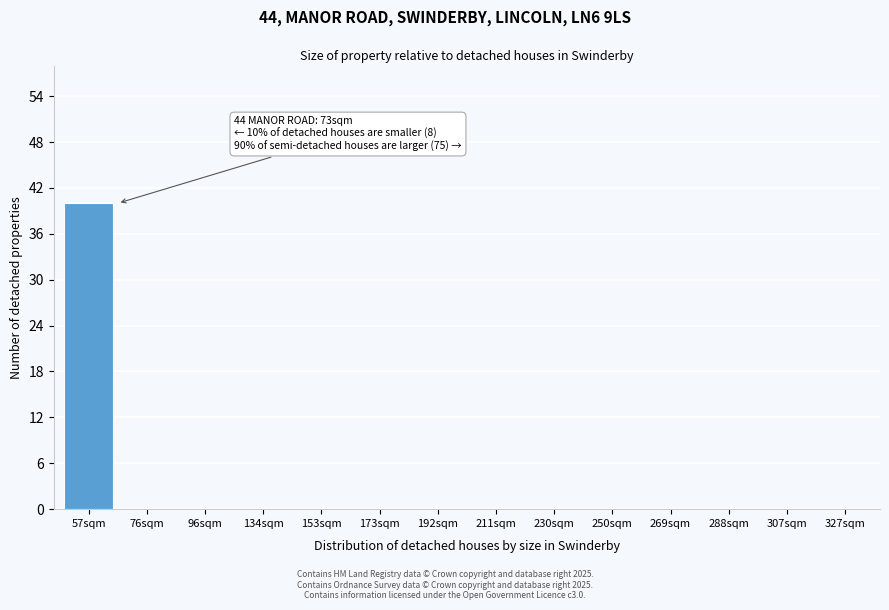

Reading left to right, list all the values displayed in this chart.

57sqm=40	76sqm=0	96sqm=0	134sqm=0	153sqm=0	173sqm=0	192sqm=0	211sqm=0	230sqm=0	250sqm=0	269sqm=0	288sqm=0	307sqm=0	327sqm=0